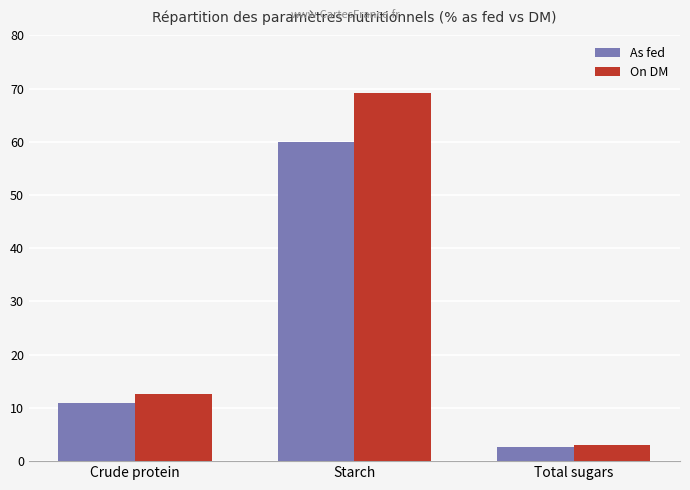

What position from the left is Crude protein?

1